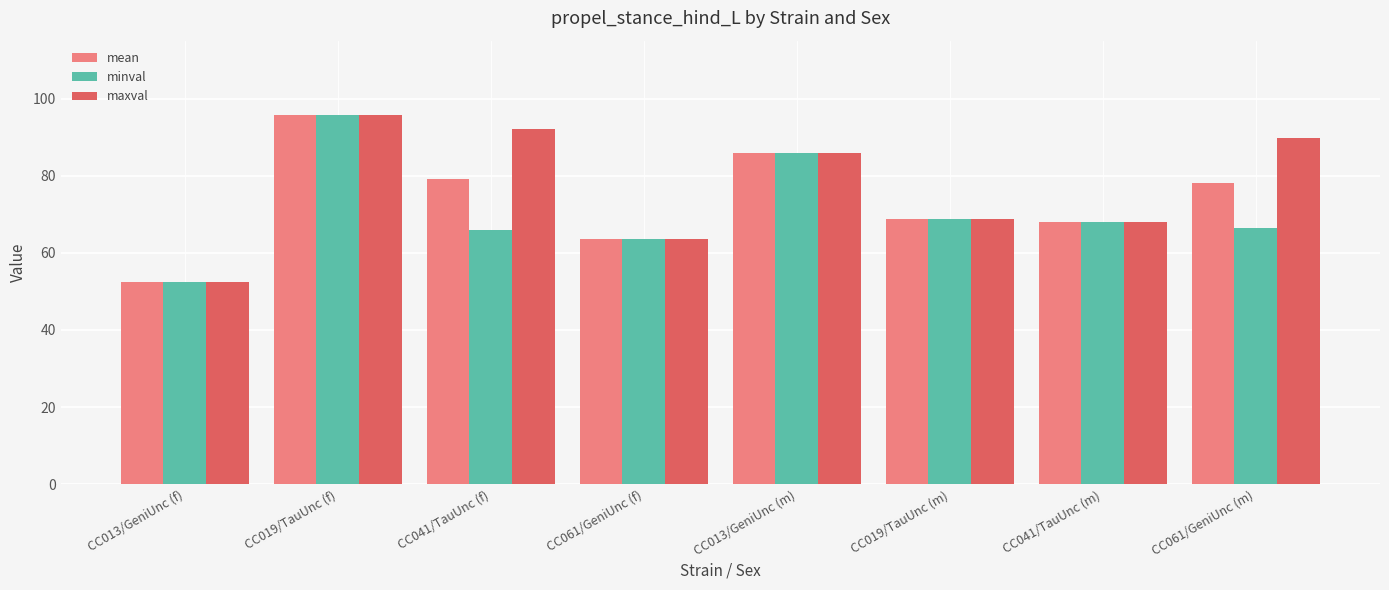

What position from the right is CC061/GeniUnc (m)?

1